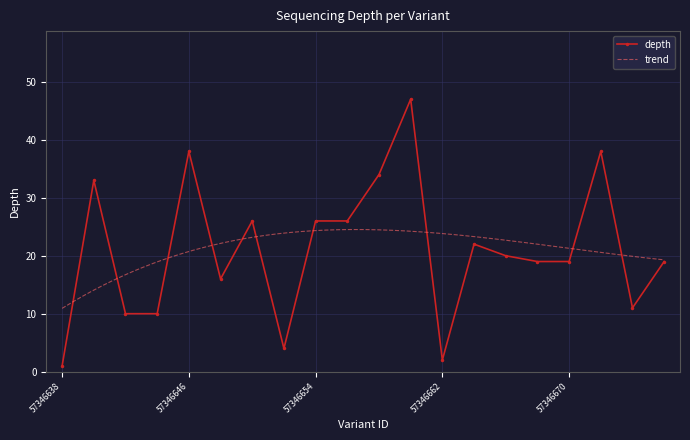

The value at 57346654 is 45. True or false?

False